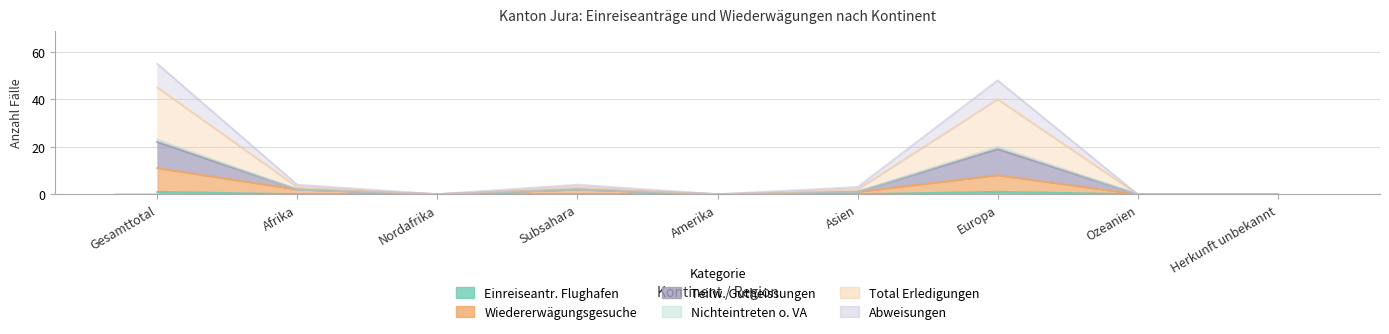

At which label does Abweisungen (col_14_alt) first exceed 2?

Gesamttotal